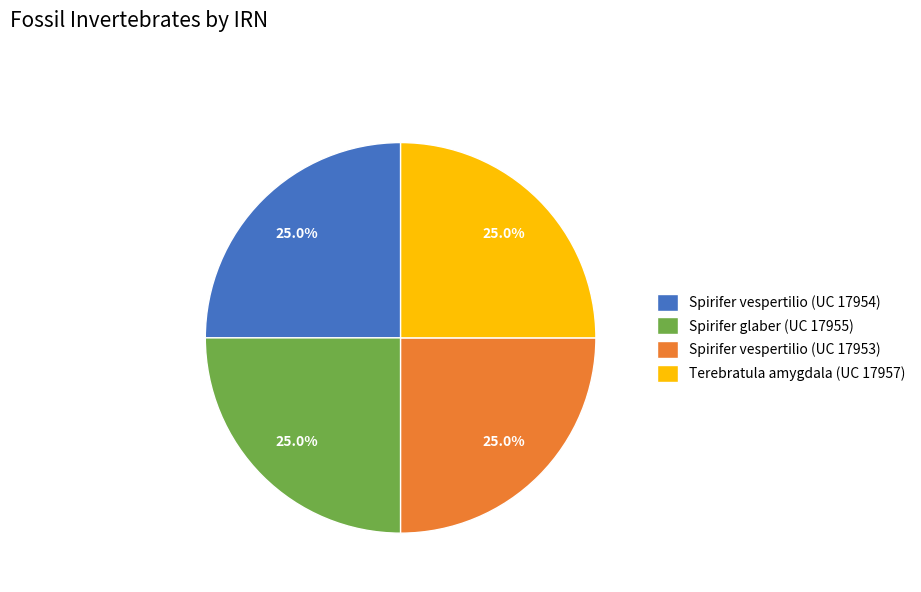

Approximately how many times larger is the value at Spirifer vespertilio (UC 17953) compared to Spirifer vespertilio (UC 17954)?

1.0